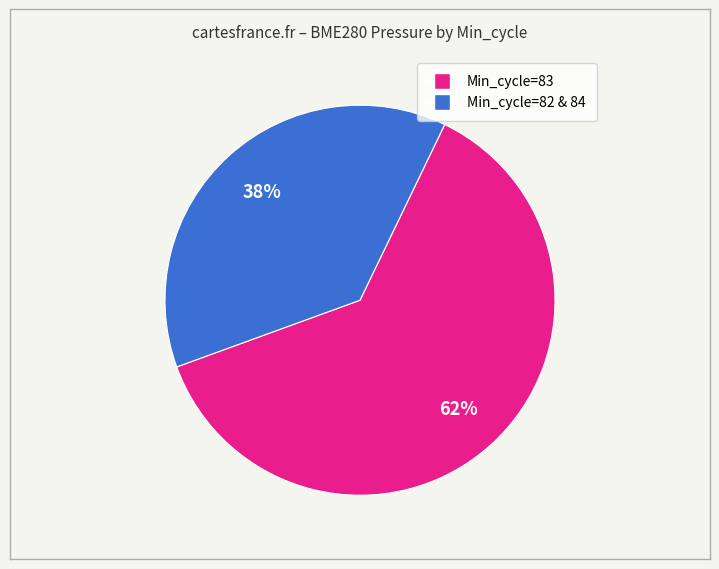

To the nearest percent, what is the average slice percentage?

50%